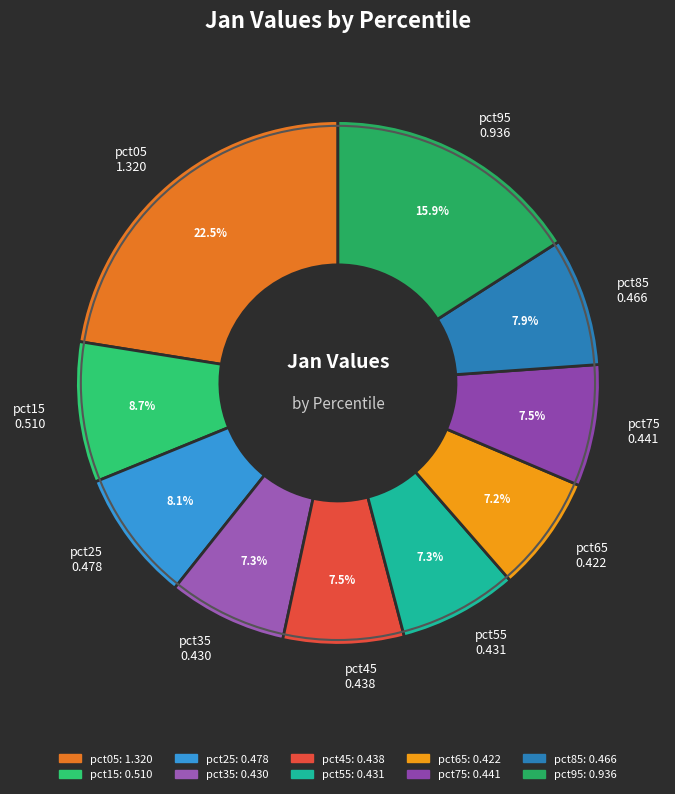

To the nearest percent, what portion does pct55 represent?

7%